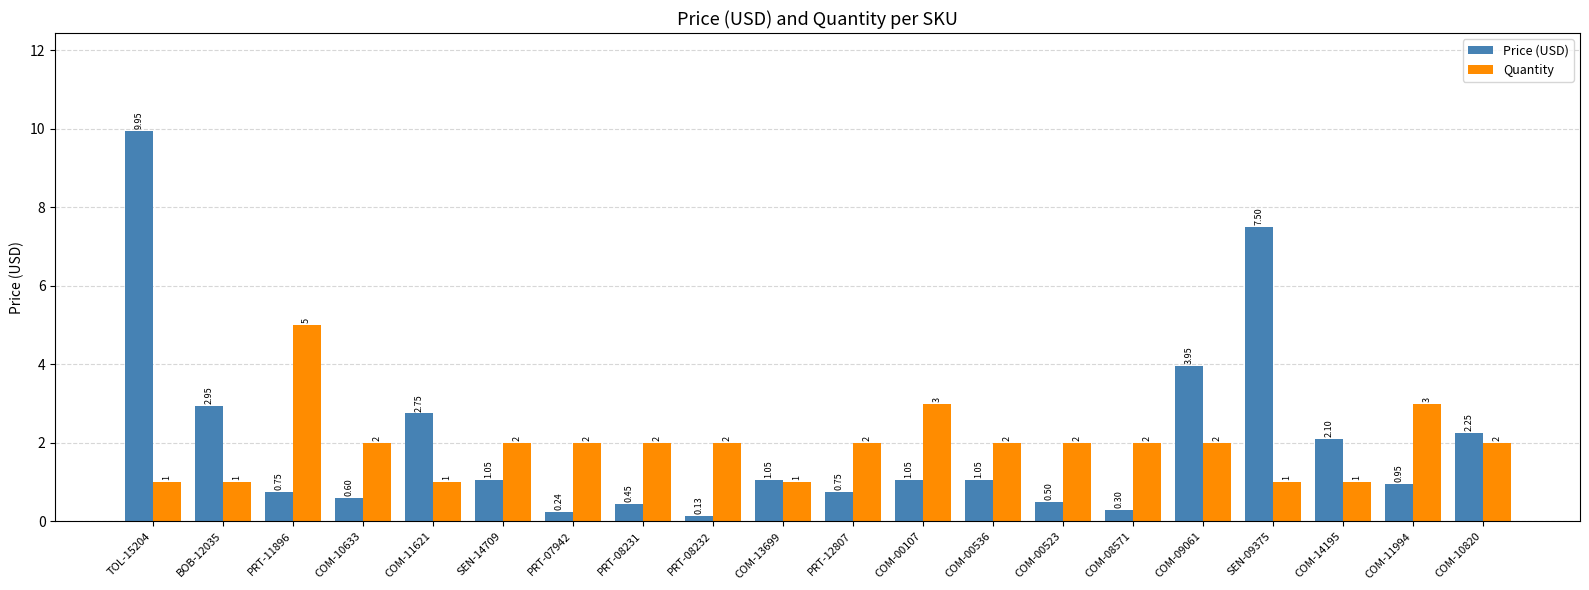

At how many categories does at least one series exceed 0?

20